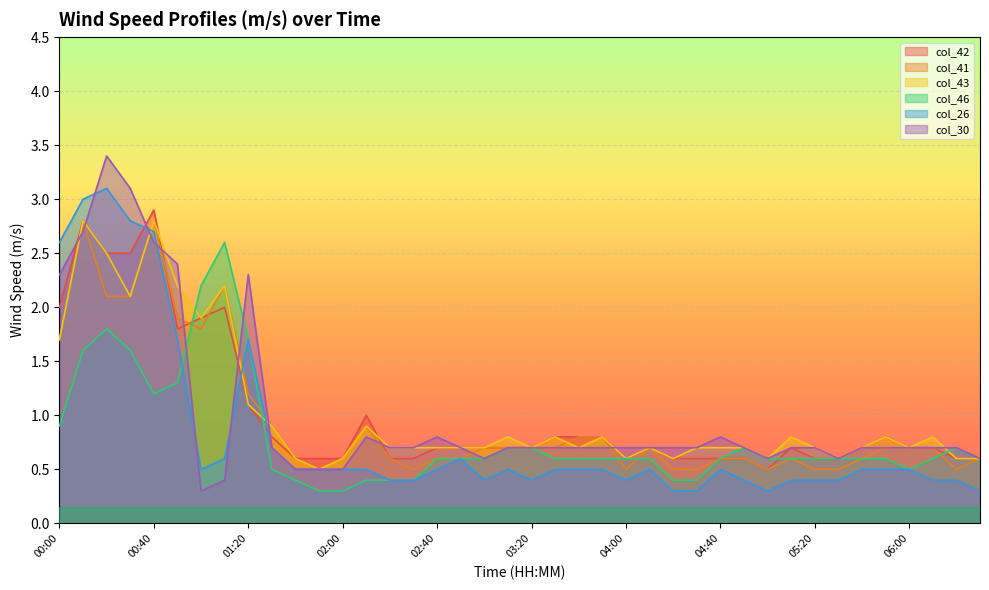

The col_26 series shows 0.5 at 03:40. True or false?

True